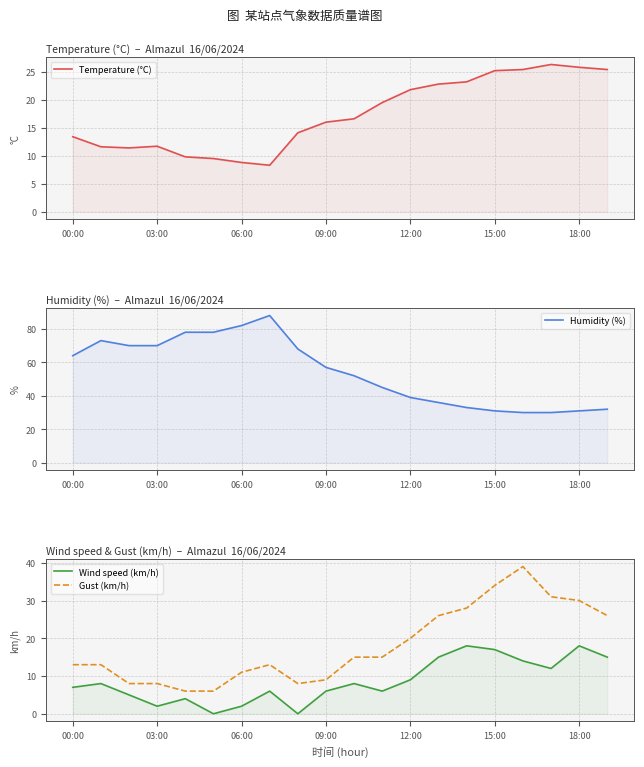

Reading left to right, what are all the values shown in this chart?

Temperature (°C): 13.4	11.6	11.4	11.7	9.8	9.5	8.8	8.3	14.1	16.0	16.6	19.5	21.8	22.8	23.2	25.2	25.4	26.3	25.8	25.4
Humidity (%): 64.0	73.0	70.0	70.0	78.0	78.0	82.0	88.0	68.0	57.0	52.0	45.0	39.0	36.0	33.0	31.0	30.0	30.0	31.0	32.0
Wind speed (km/h): 7.0	8.0	5.0	2.0	4.0	0.0	2.0	6.0	0.0	6.0	8.0	6.0	9.0	15.0	18.0	17.0	14.0	12.0	18.0	15.0
Gust (km/h): 13.0	13.0	8.0	8.0	6.0	6.0	11.0	13.0	8.0	9.0	15.0	15.0	20.0	26.0	28.0	34.0	39.0	31.0	30.0	26.0